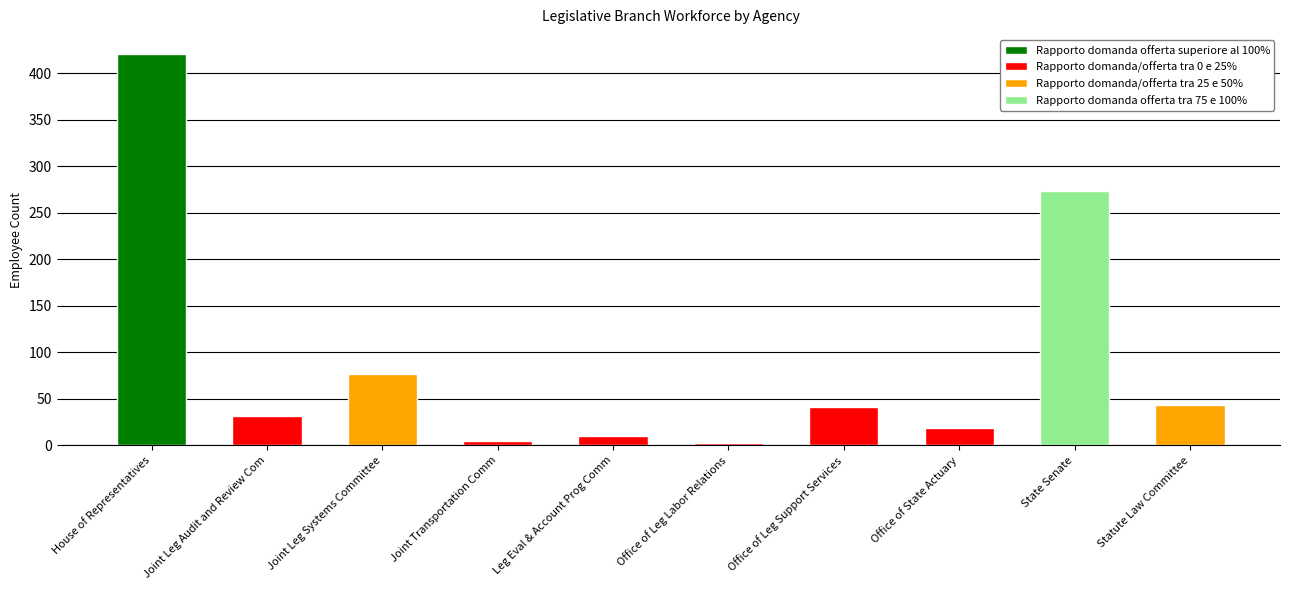

List the labels in order of value, smallest first.

Office of Leg Labor Relations, Joint Transportation Comm, Leg Eval & Account Prog Comm, Office of State Actuary, Joint Leg Audit and Review Com, Office of Leg Support Services, Statute Law Committee, Joint Leg Systems Committee, State Senate, House of Representatives